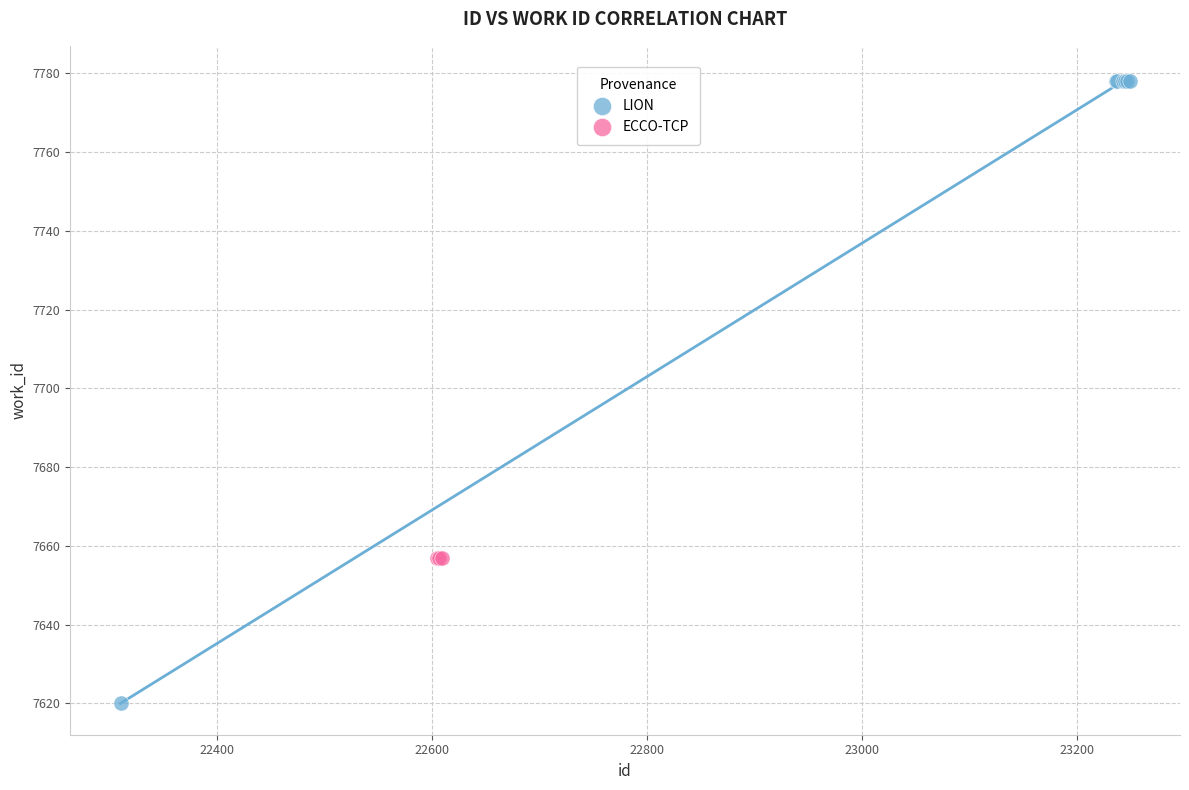

Which series reaches the minimum Y coordinate?

LION